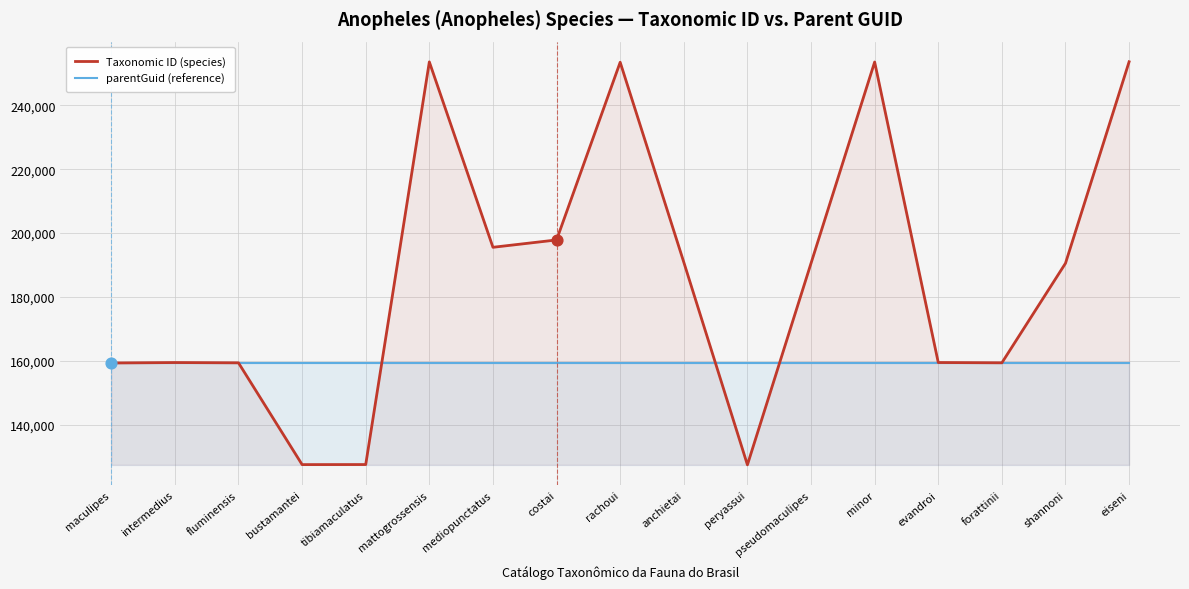

At how many categories does at least one series exceed 208746?

4